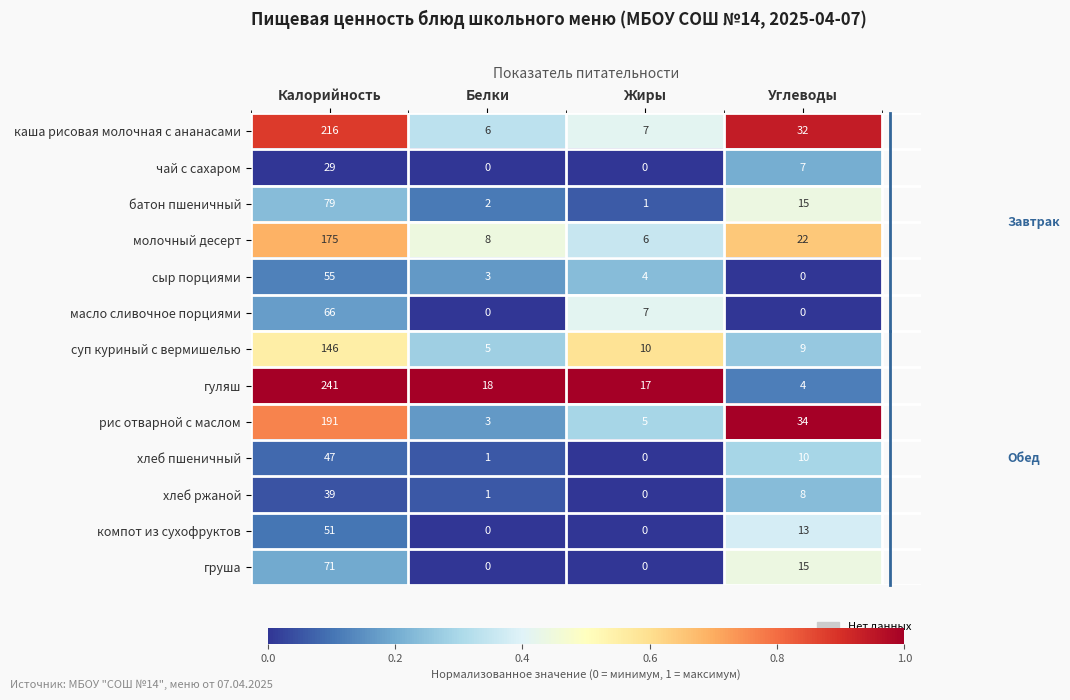

How many series are shown in this chart?

13